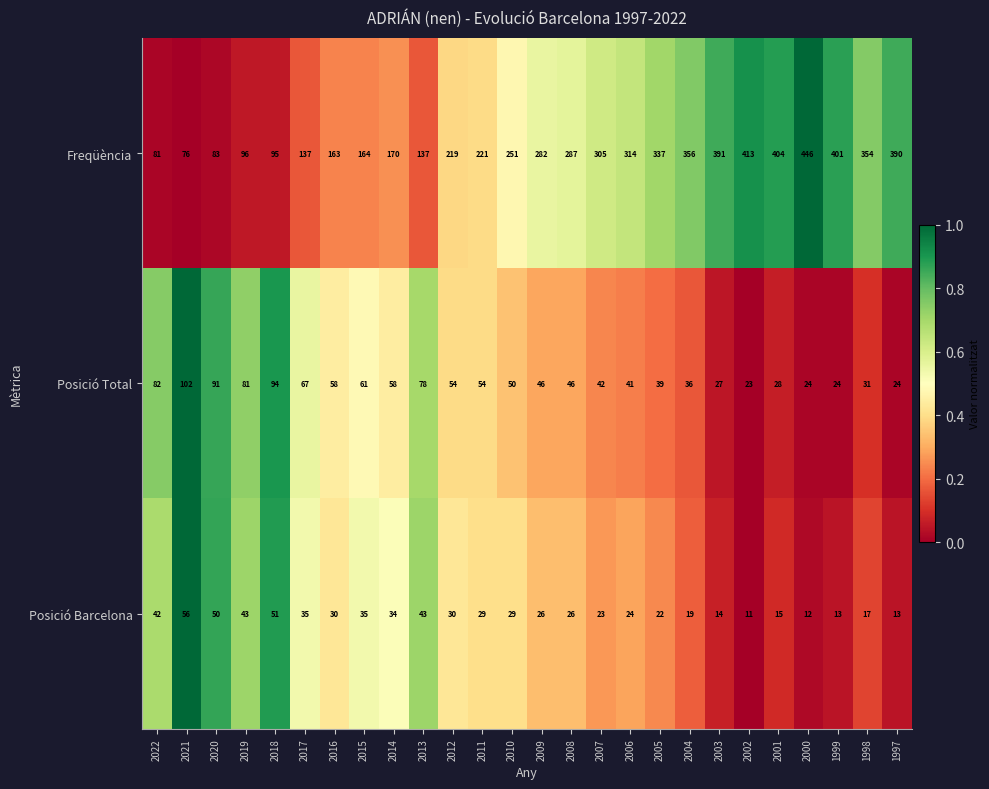

What is the sum of the Posició Total values at 2021 and 2009?

148